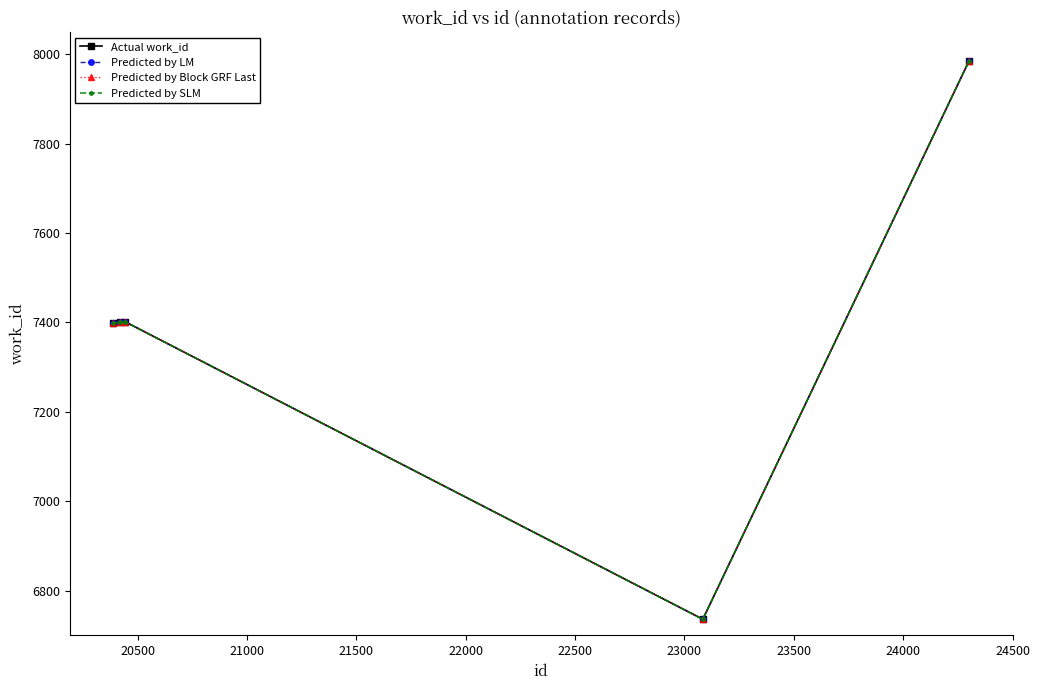

Is this an area chart (filled region under the line)?

No